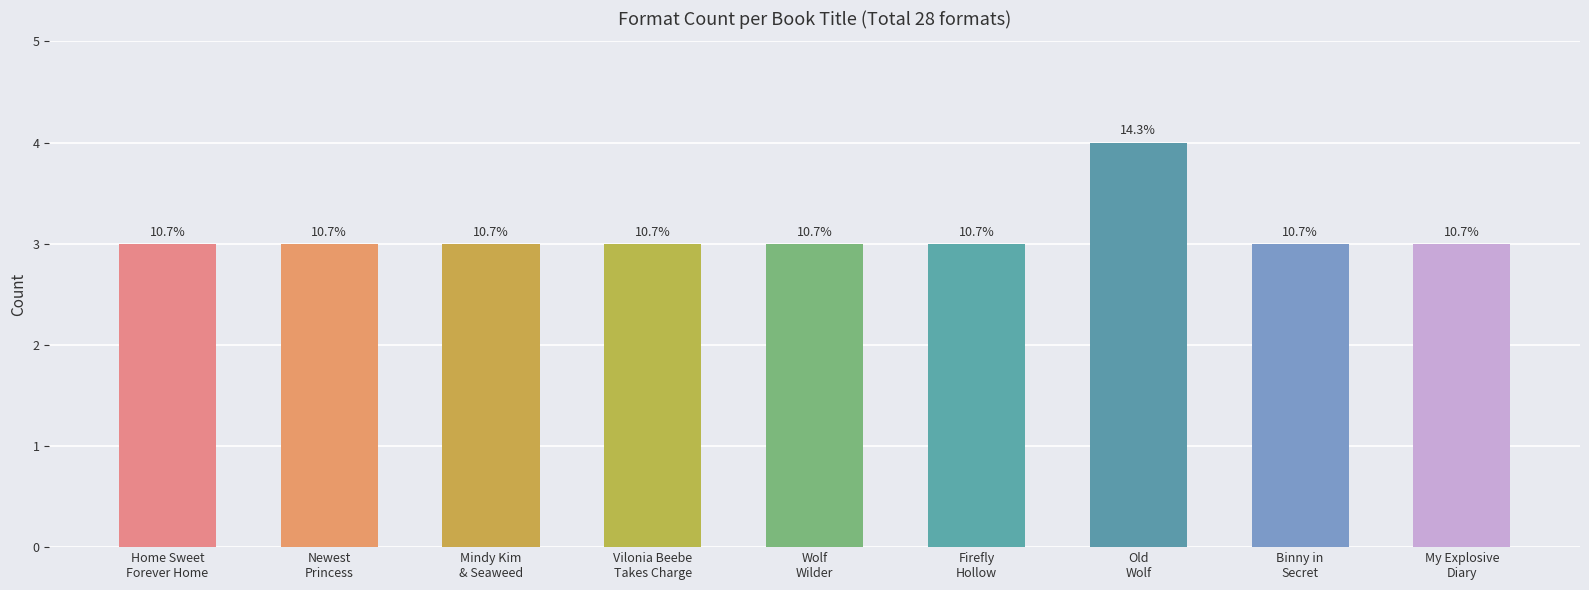

Does the chart contain stacked bars?

No